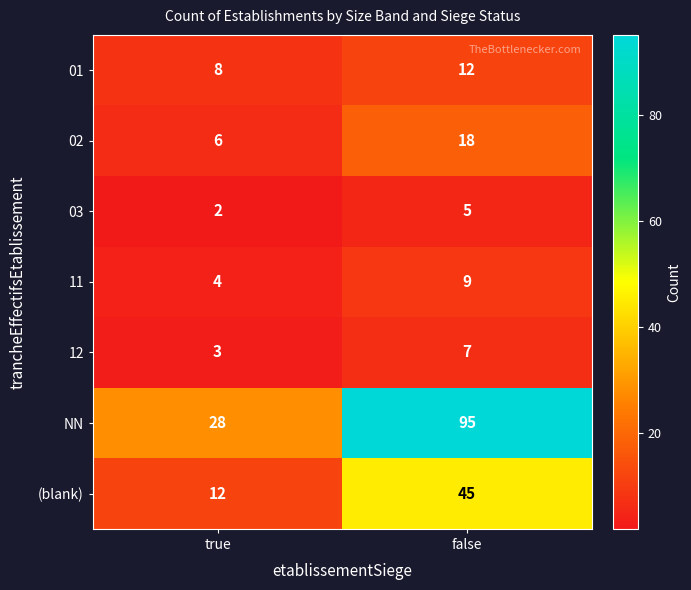

Reading left to right, list all the values displayed in this chart.

01: true=8	false=12
02: true=6	false=18
03: true=2	false=5
11: true=4	false=9
12: true=3	false=7
NN: true=28	false=95
(blank): true=12	false=45